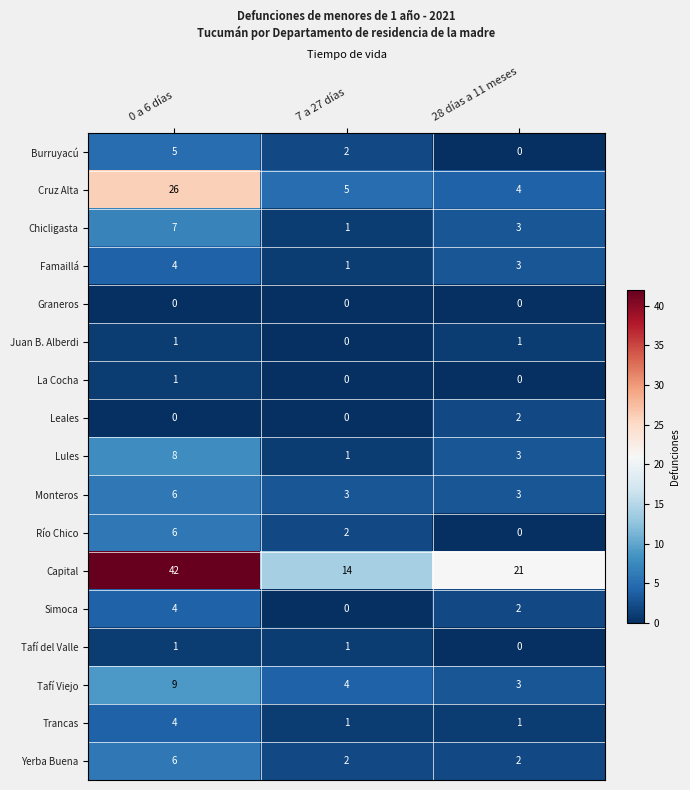

Which series changed the most between 0 a 6 días and 7 a 27 días?

Capital